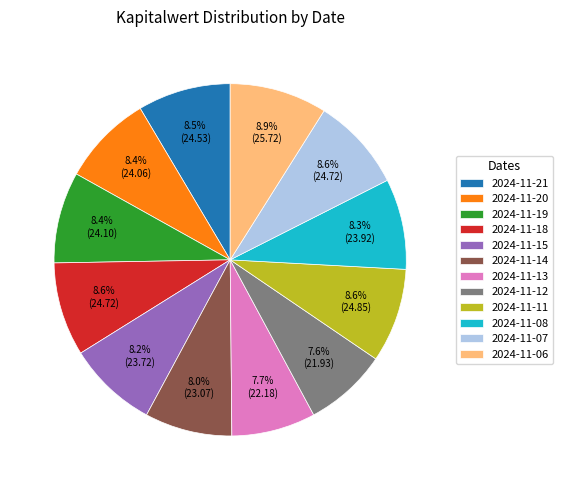

Does 2024-11-18 account for over 50% of the chart?

No